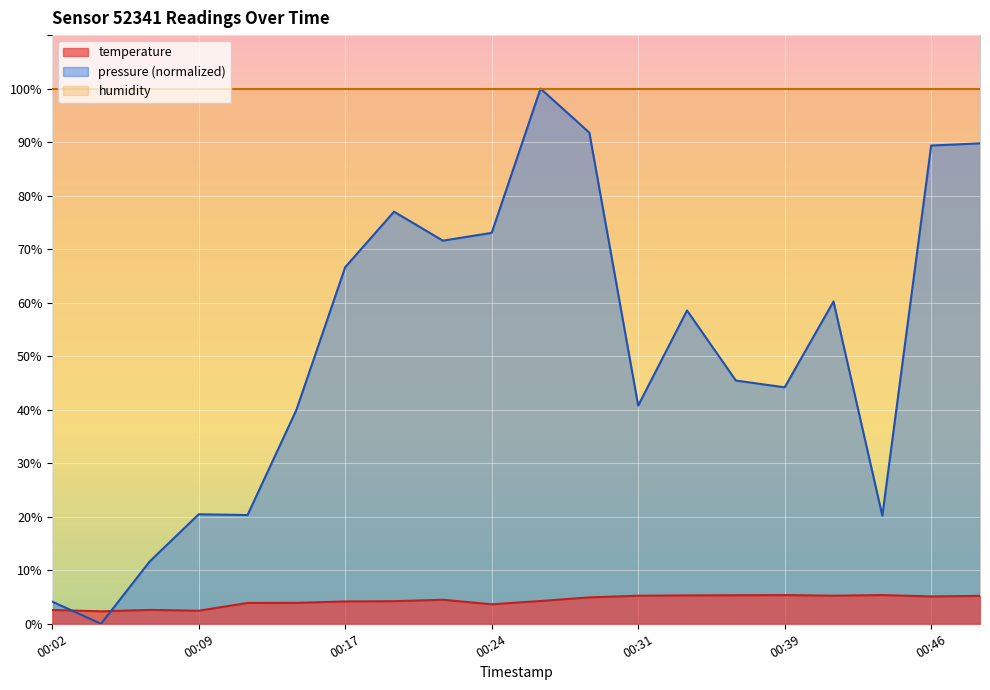

What is the maximum value for pressure?

100.0